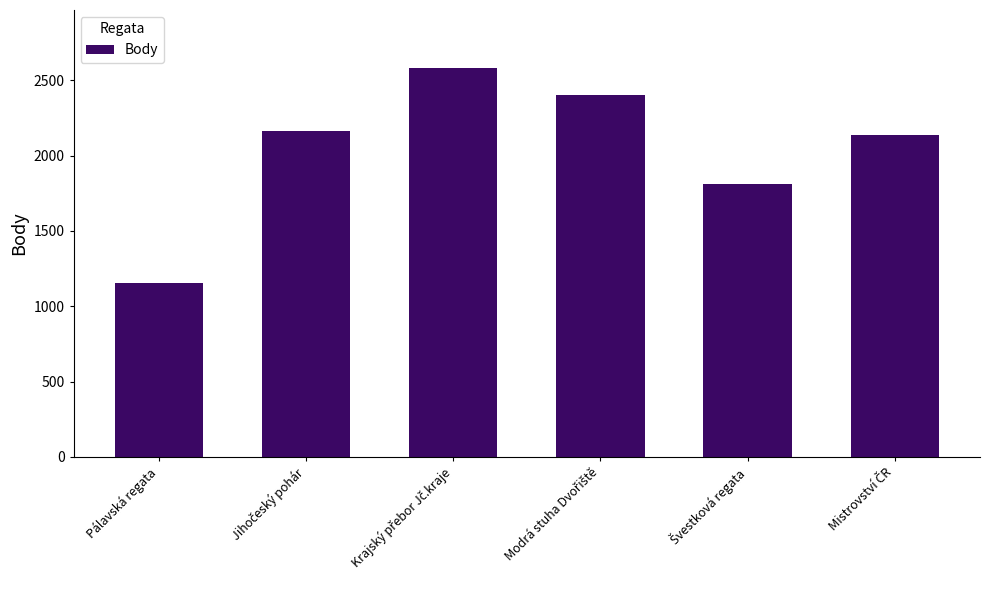

Reading left to right, transcribe all the data shown in this chart.

1152	2161	2580	2400	1813	2138